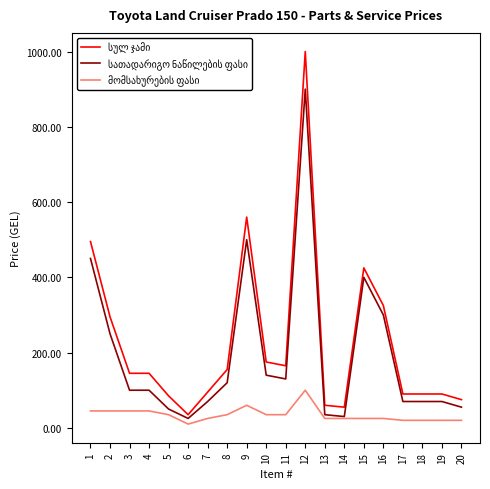

The სულ ჯამი series shows 20 at 5. True or false?

False